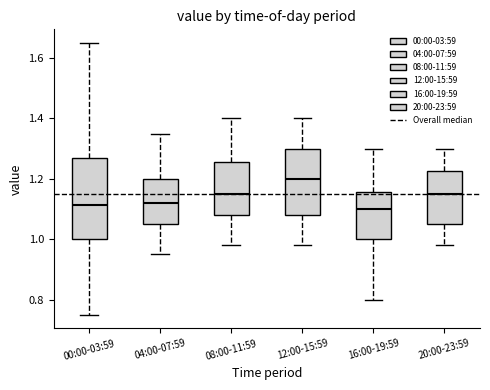

Where is the upper edge of the box for 08:00-11:59 on the y-axis? The values are not printed on the chart, so give them approximately, as read against the axis.

1.26